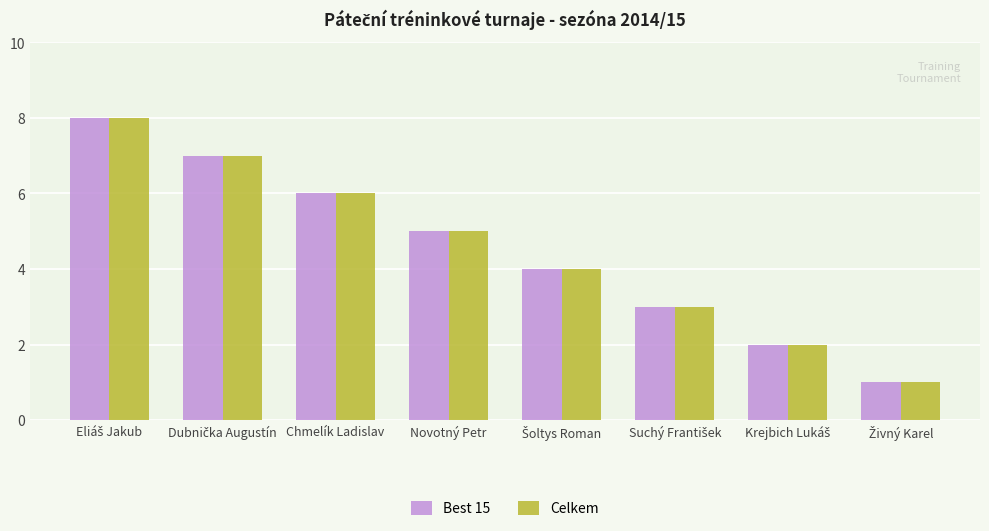

What is the greatest value displayed?

8